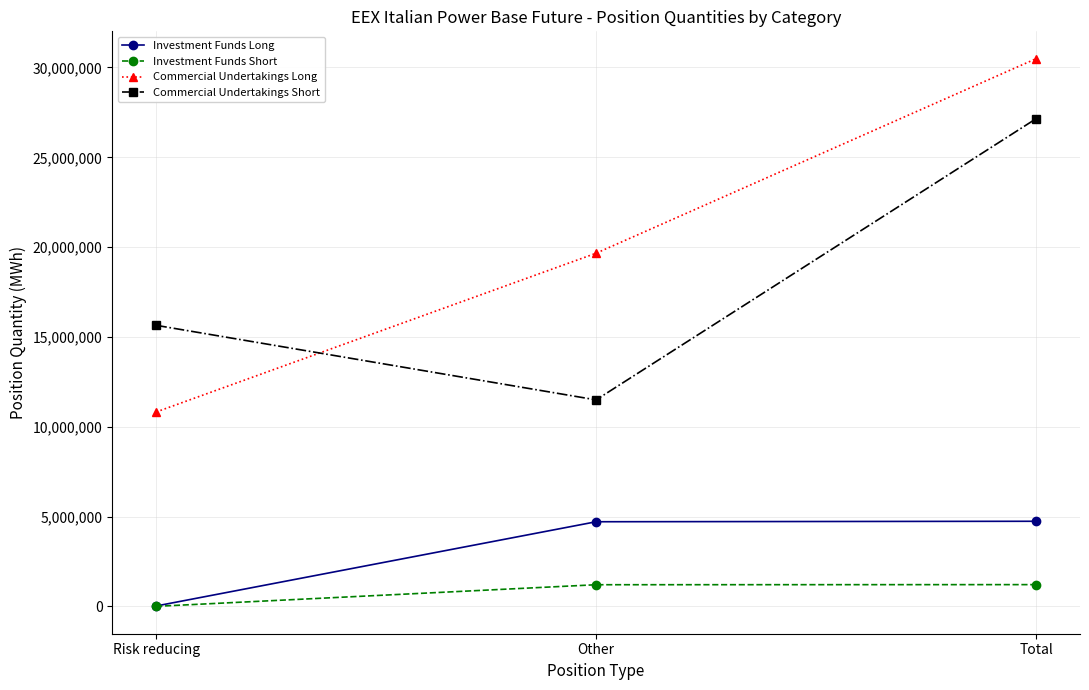

What is the difference between the maximum and minimum values in the Investment Funds Long series?

4714853